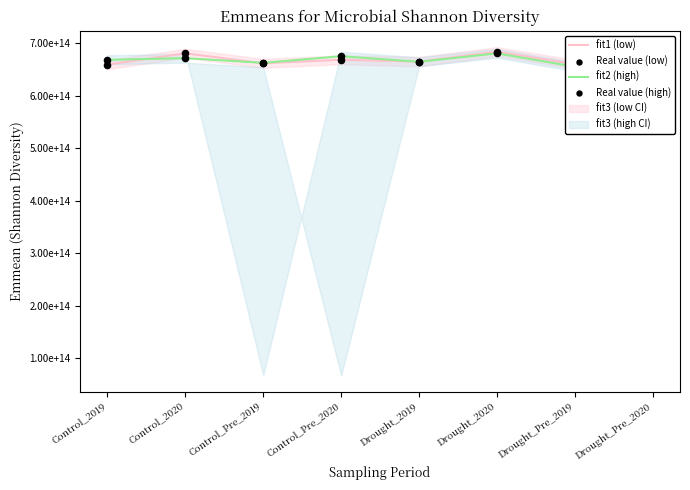

What is the total value across all series at Drought_Pre_2019?

2630377129892036